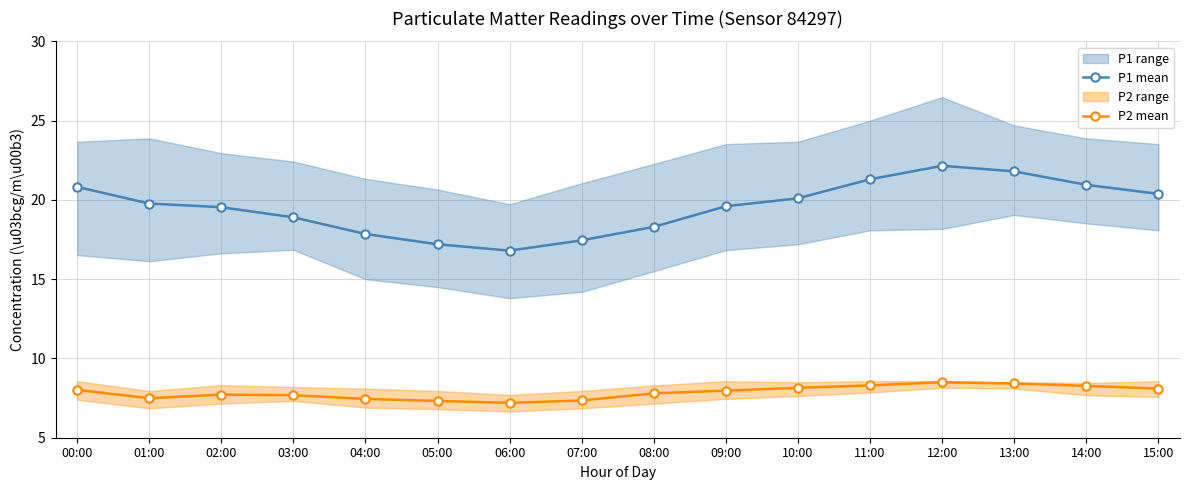

True or false: P1 mean has a value of 16.8 at 06:00.

True